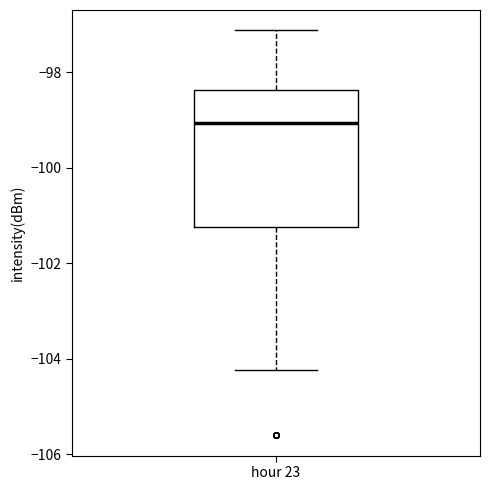

Read this box plot against the y-axis: the position of the median line, the range covered by the box, and the ends of both whiskers. The values are not printed on the chart, so give them approximately, as read against the axis.

median -99.0, box -101.2 to -98.4, whiskers -104.2 to -97.2